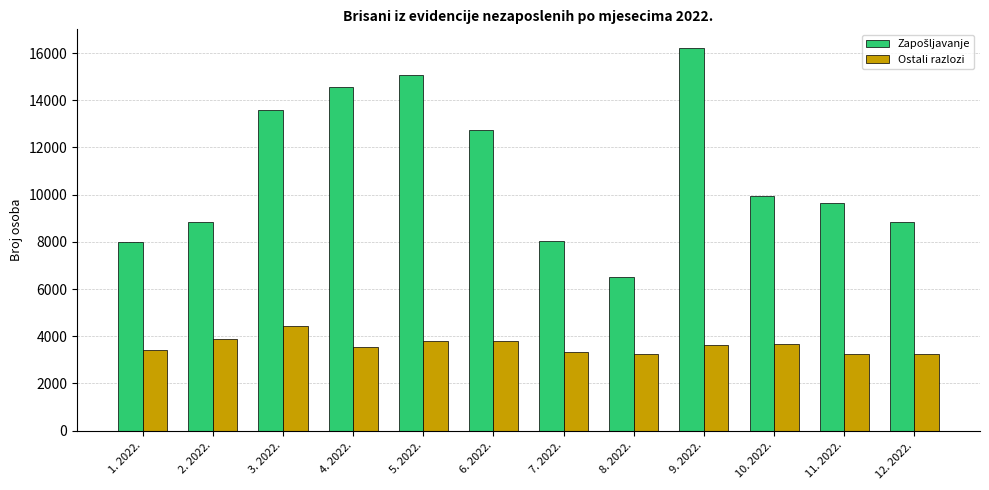

The value of Ostali razlozi at 7. 2022. is 3340. True or false?

True